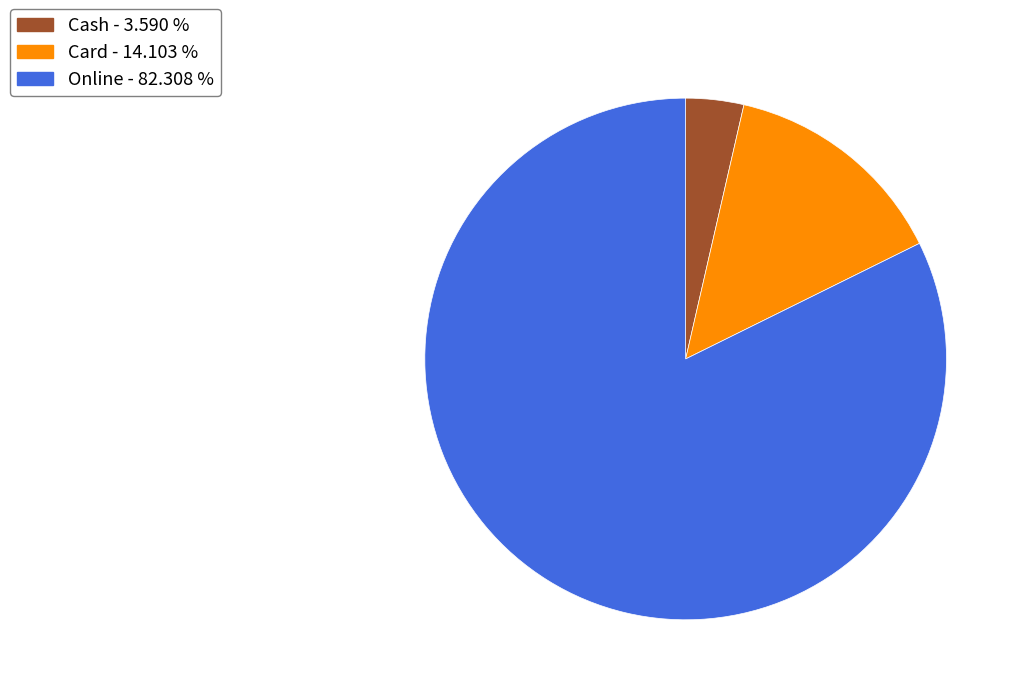

Do Online - 82.308 % and Card - 14.103 % together represent more than half of the pie?

Yes